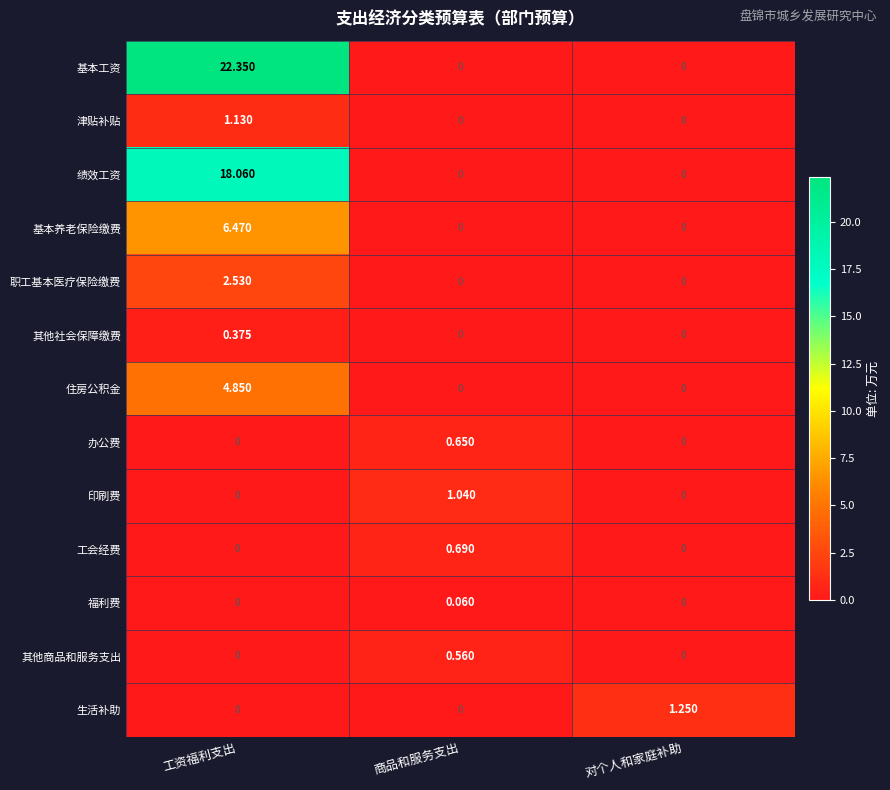

Which series has the largest total across all categories?

基本工资